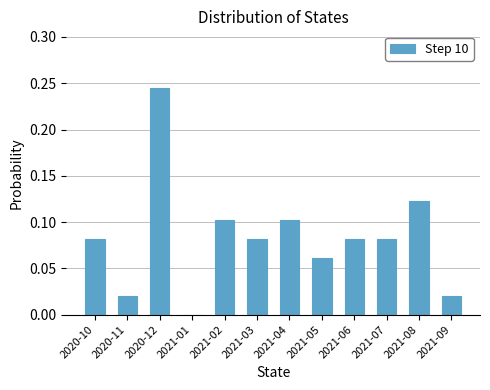

Which label corresponds to the largest value in the chart?

2020-12